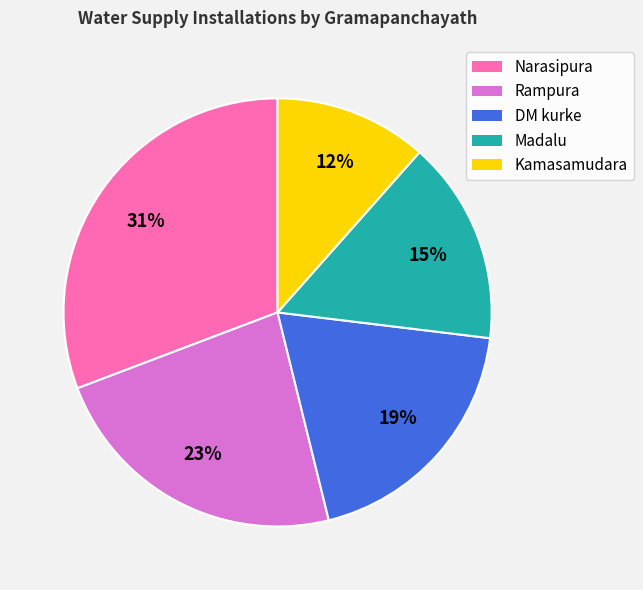

Approximately how many times larger is the value at Kamasamudara compared to Narasipura?

0.4